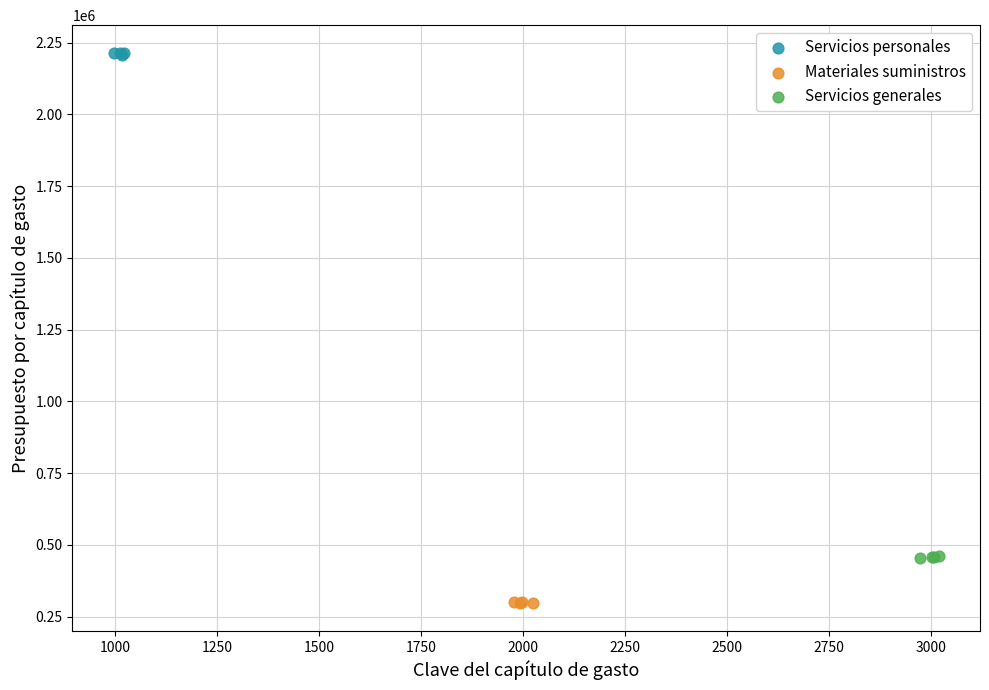

Which series contains the highest Y value?

Servicios personales